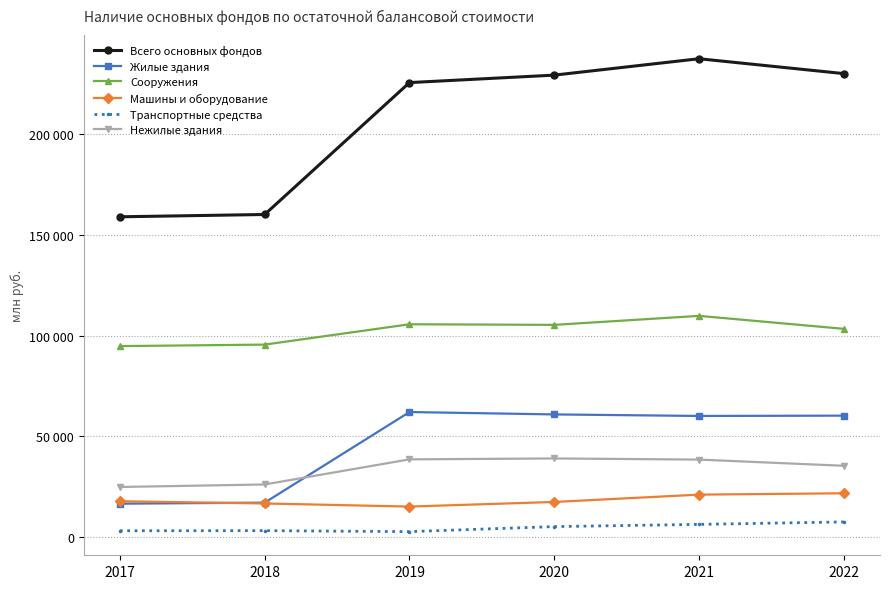

What is the value of the Сооружения point at the 4th from the left?

105282